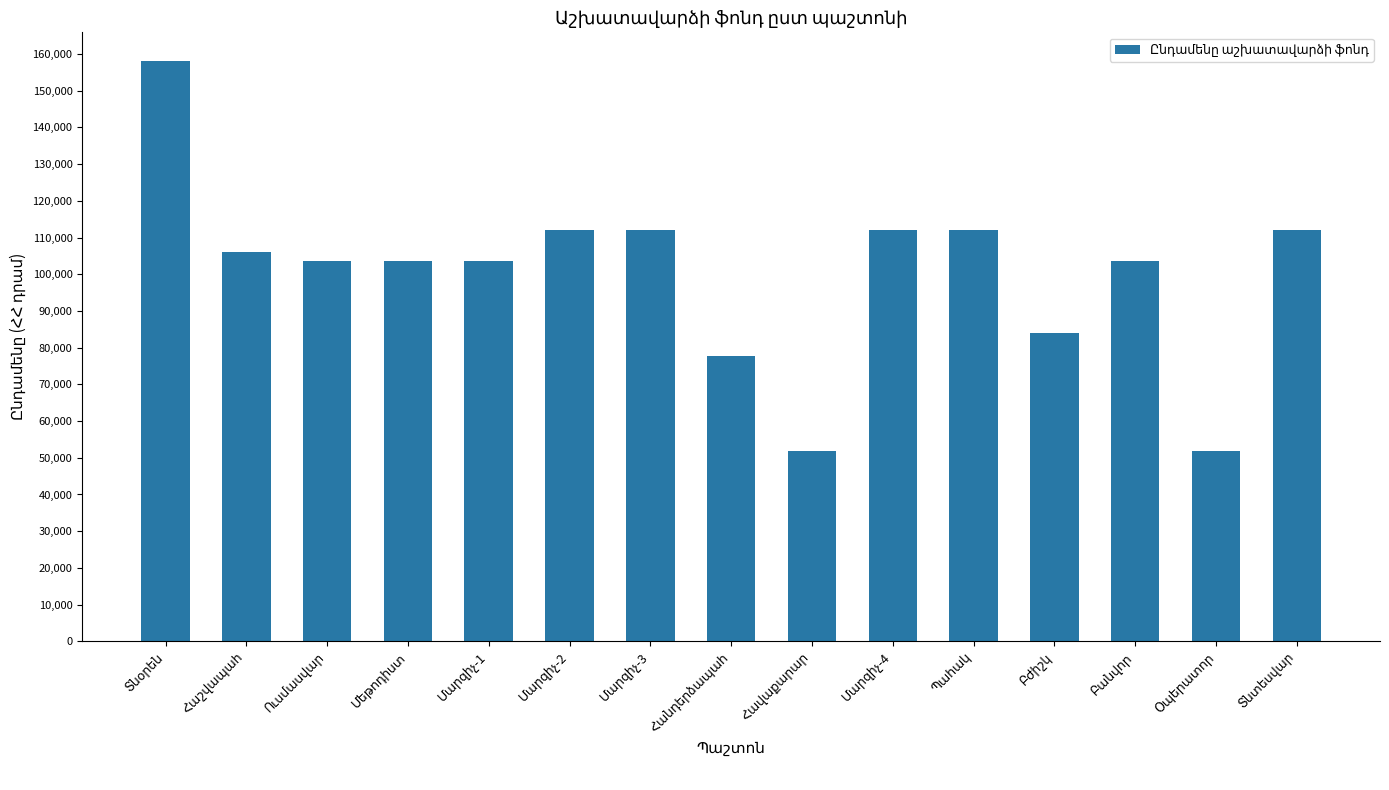

What is the difference between the second highest and second lowest values?

60100